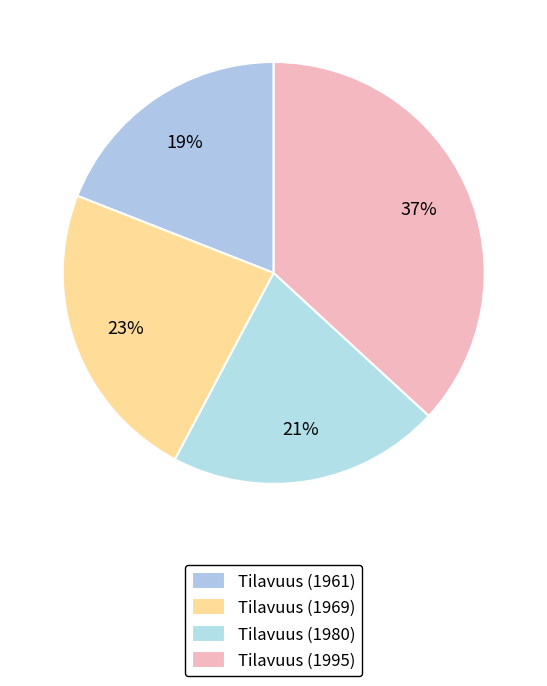

The Tilavuus (1961) slice represents 13% of the pie. True or false?

False